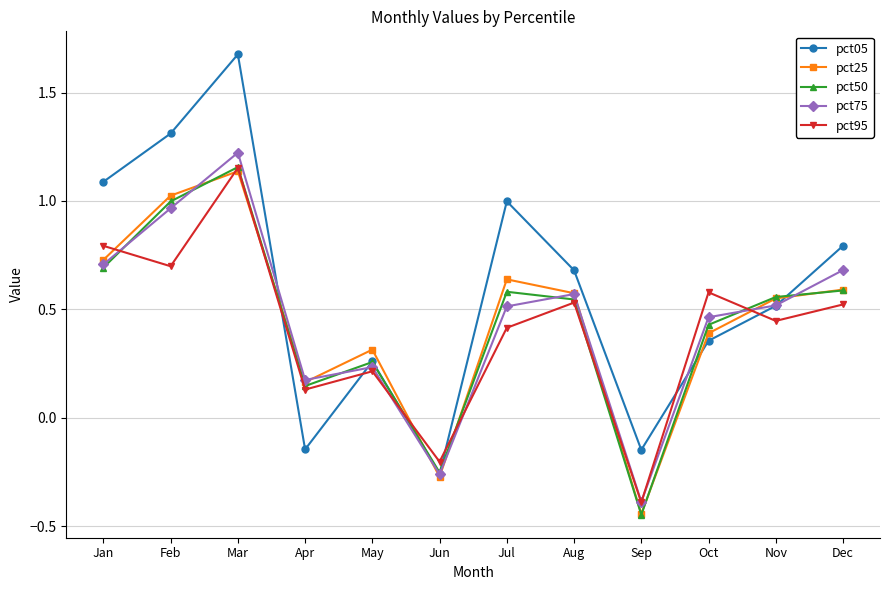

Does the chart have visible grid lines?

Yes